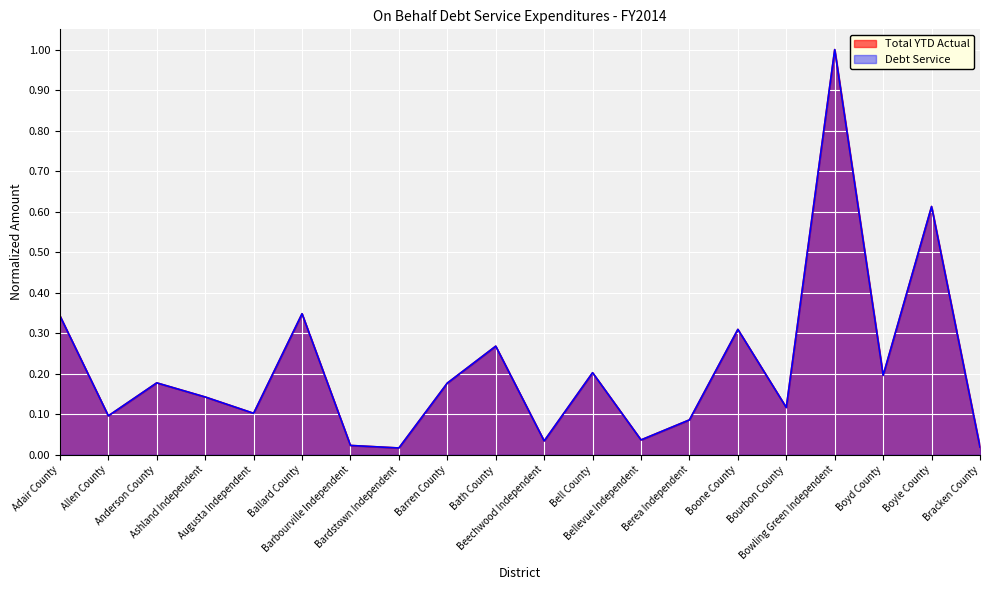

What is the maximum value for Total YTD Actual?

1.0